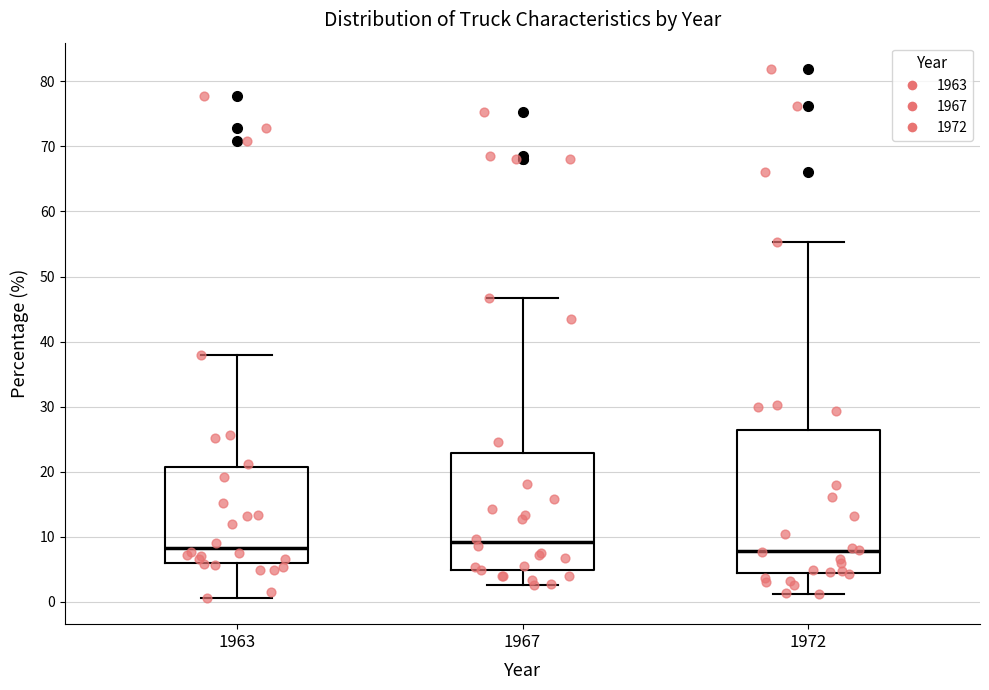

Which box is the tallest, from its lower edge to its upper edge?

1972